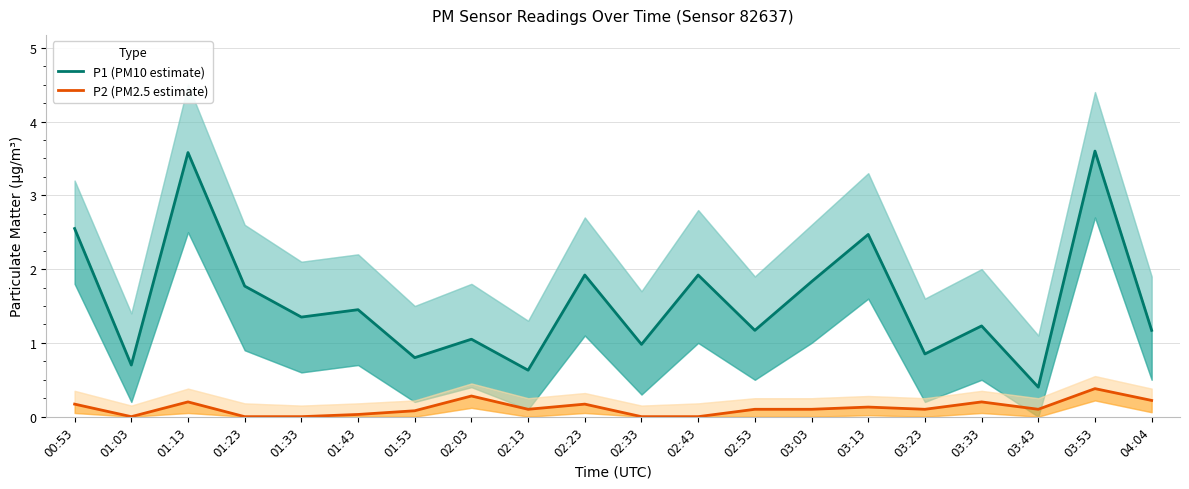

How many positive values does the P2 (PM2.5 estimate) series have?

15